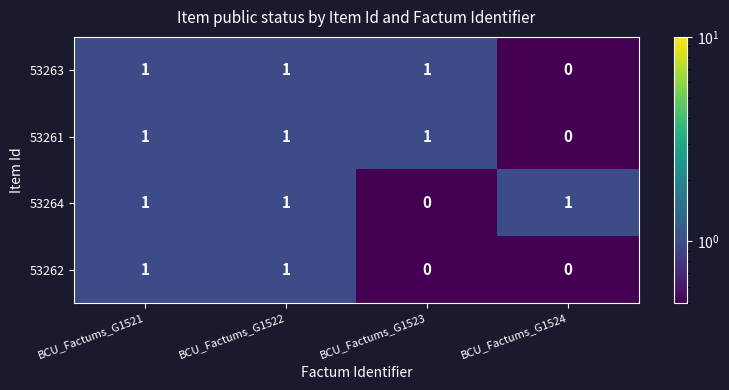

At which label is 53261 closest to 0?

BCU_Factums_G1524